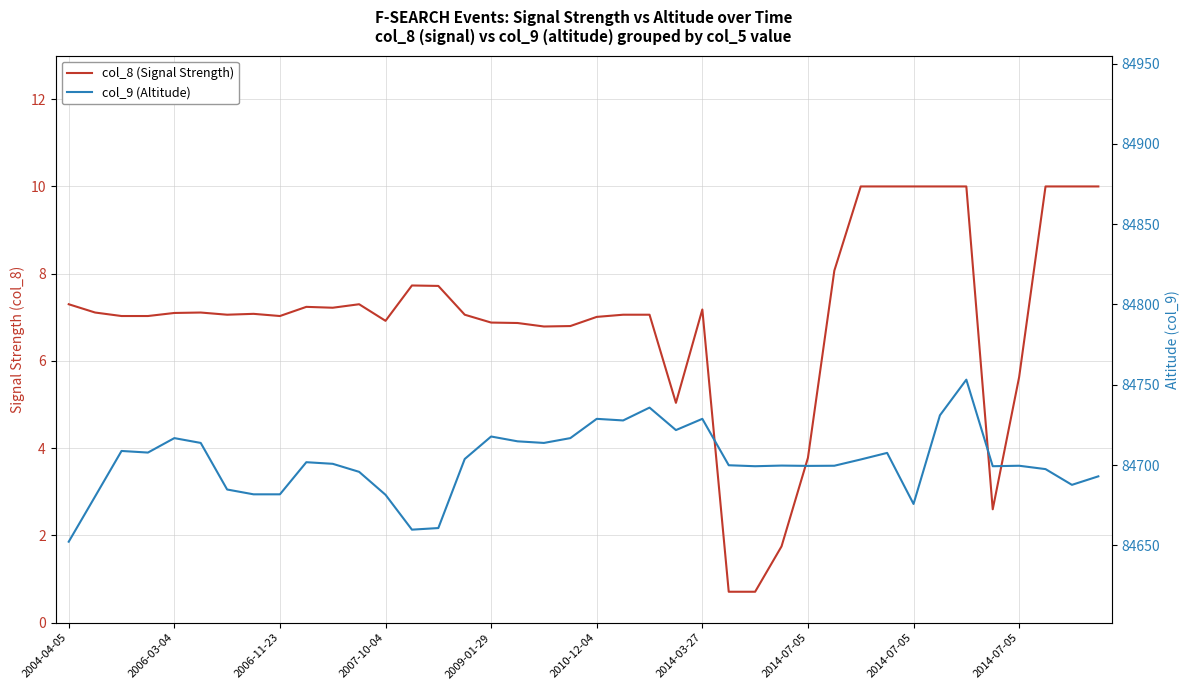

True or false: col_8 (Signal Strength) has more than 1 points higher than both neighbors.

True